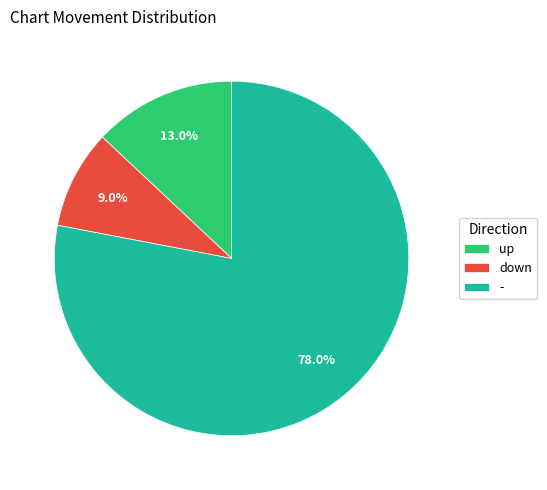

How many segments does this pie chart have?

3